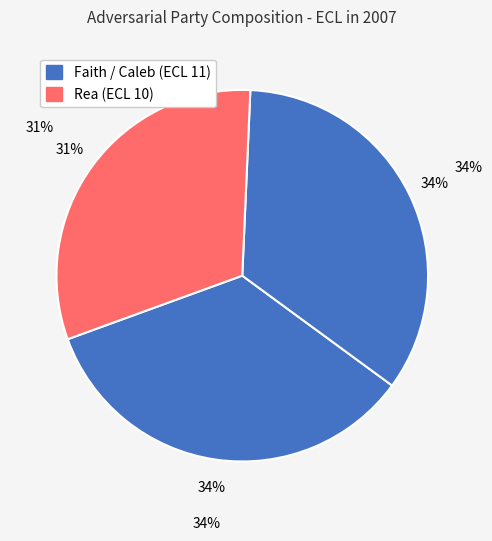

Is Faith the majority of the pie?

No